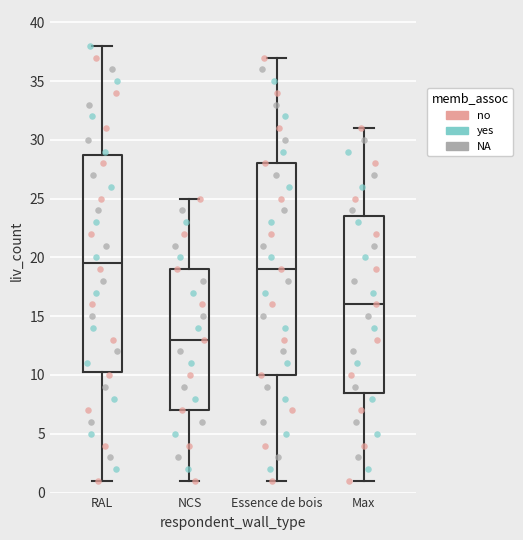

Which box has the lowest median line?

NCS